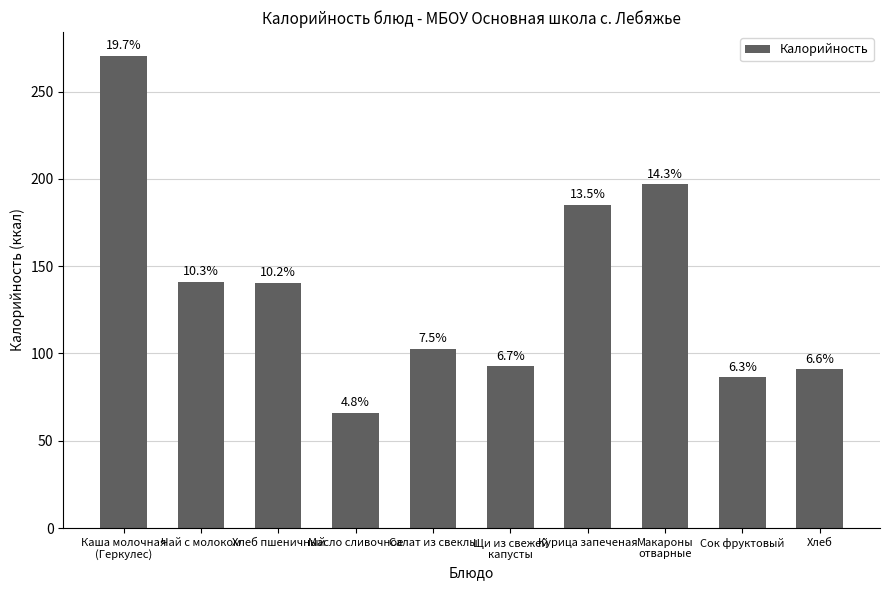

How many bars are there in total?

10